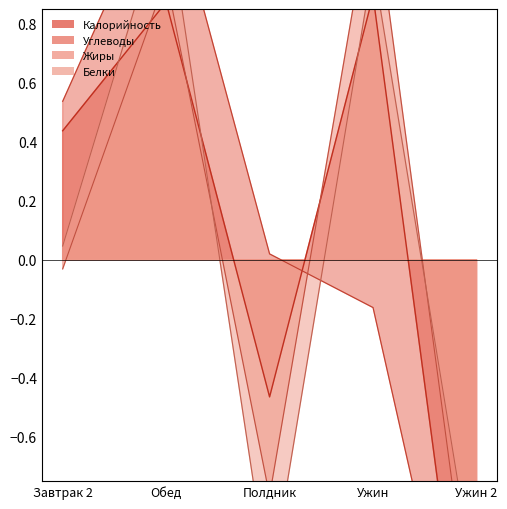

How many series are shown in this chart?

4